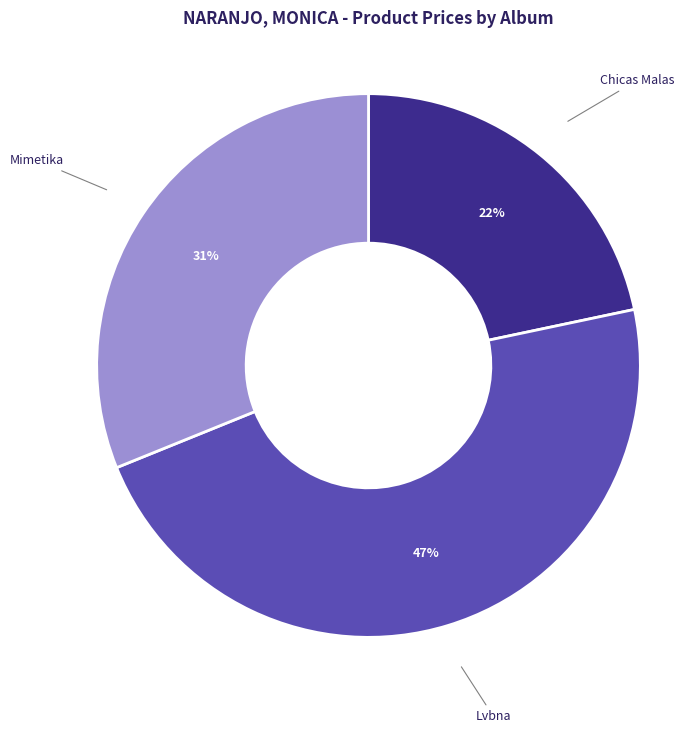

What is the ratio of the value at Mimetika to the value at Lvbna?

0.7